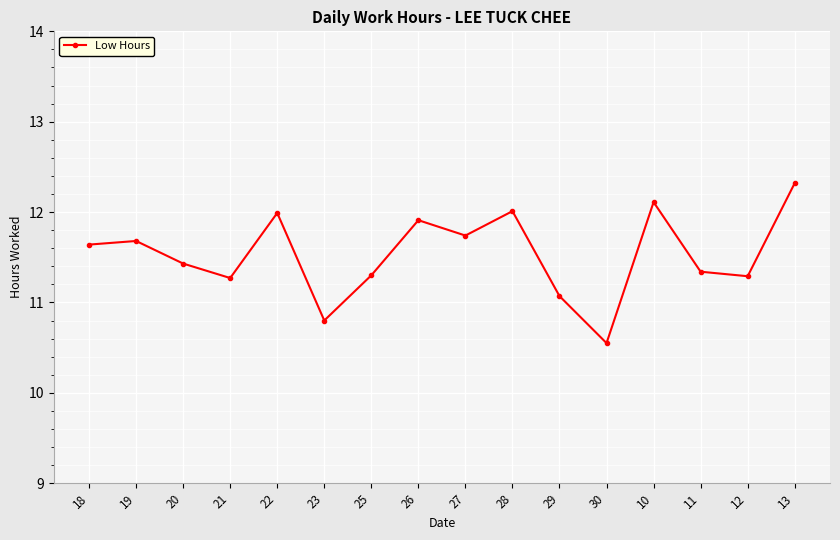

What is the ratio of the value at 20 to the value at 28?

1.0